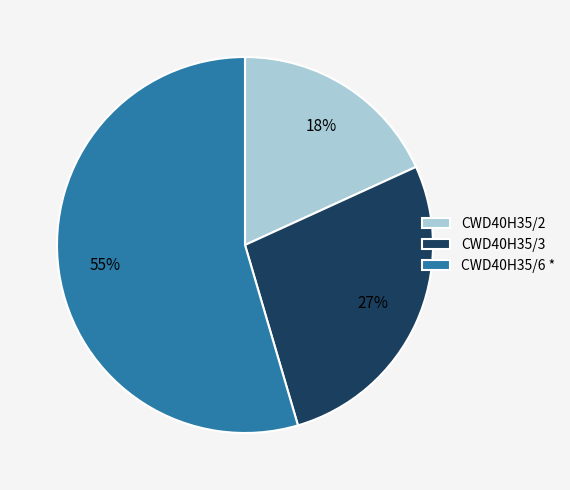

True or false: CWD40H35/6 * accounts for 60% of the total.

False